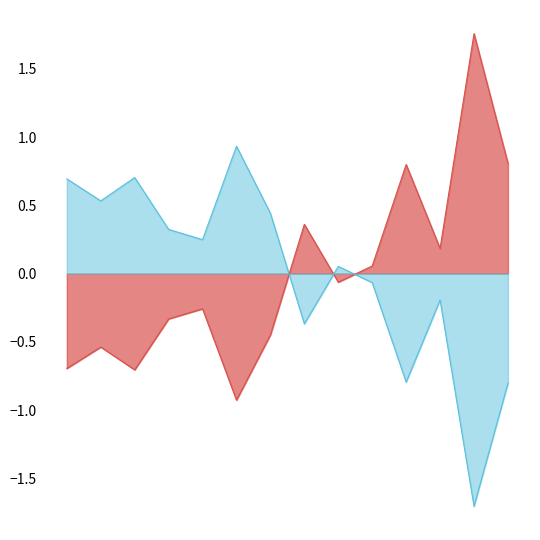

What is the spread (max minus min) of values at 359?

3.5